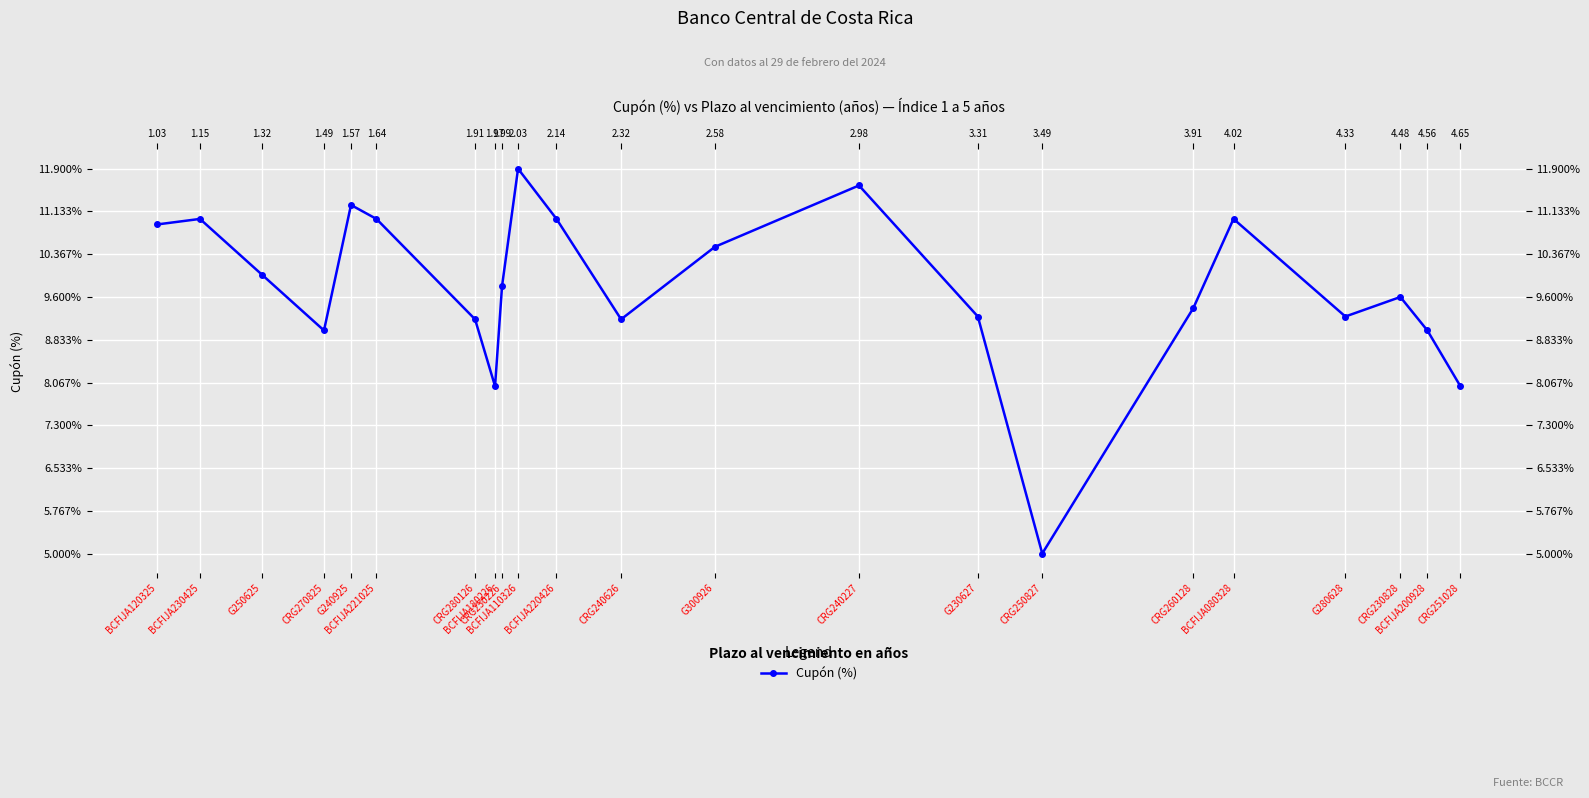

What is the change in value from CRG260128 to CRG251028?

-1.4